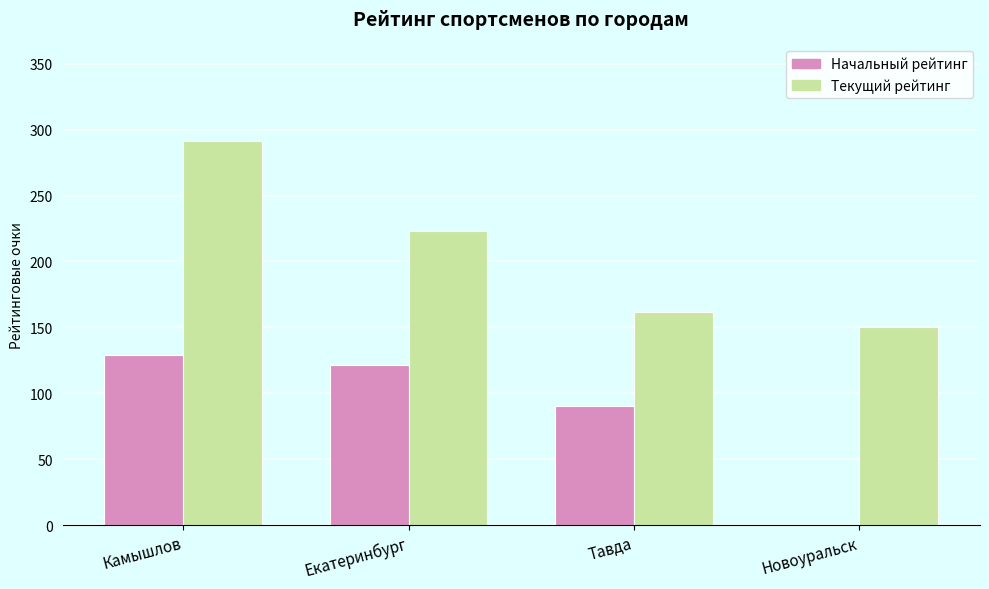

At which label is Текущий рейтинг closest to 220?

Екатеринбург